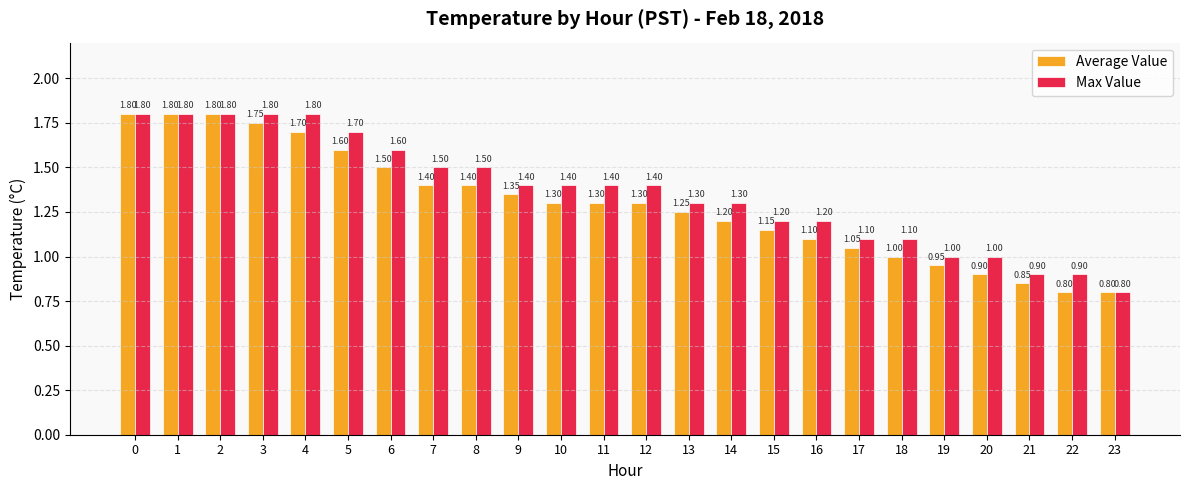

What is the sum of all Max Value values?

32.7